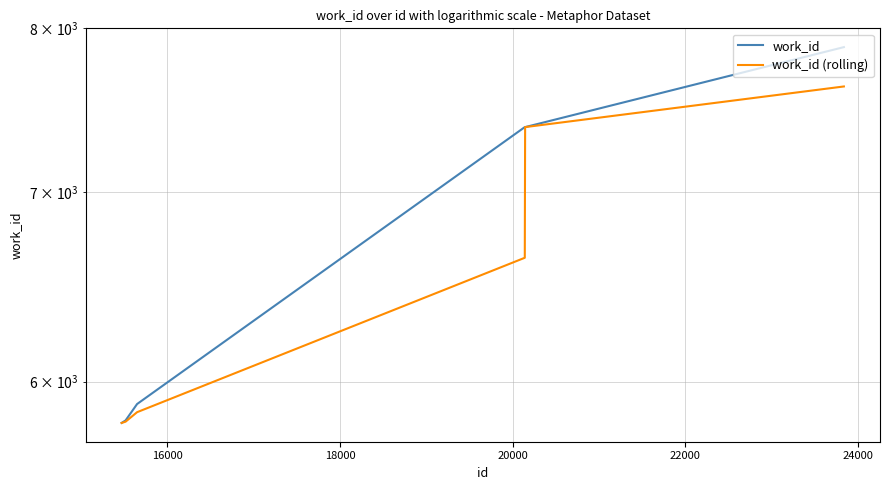

Is it true that work_id equals 7879.0 at 24000?

True